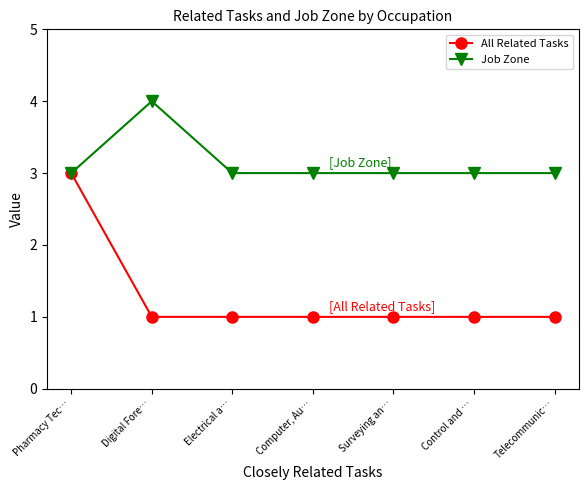

What is the highest value of the Job Zone series?

4